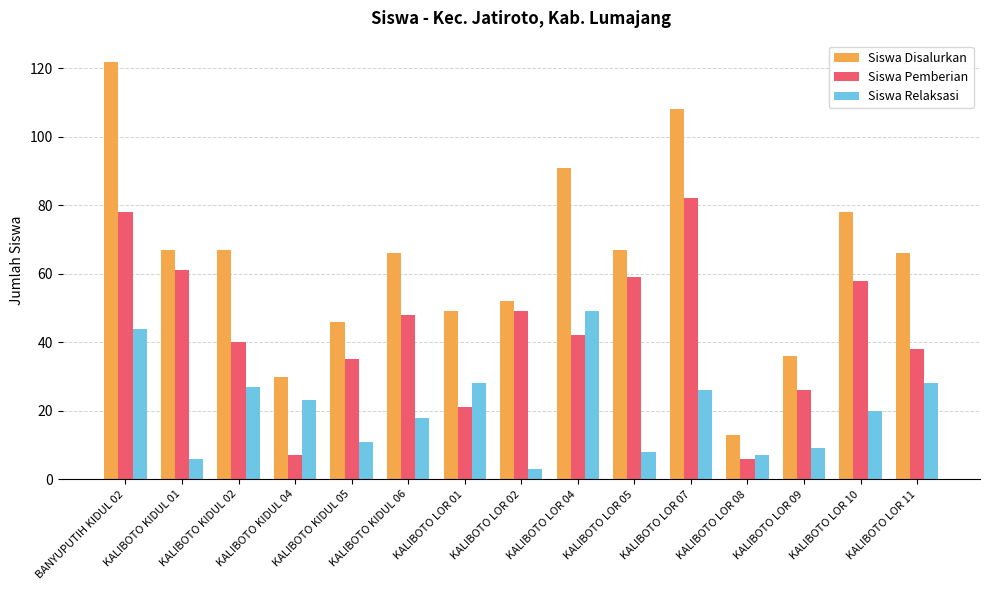

What is the average value of the Siswa Pemberian series?

43